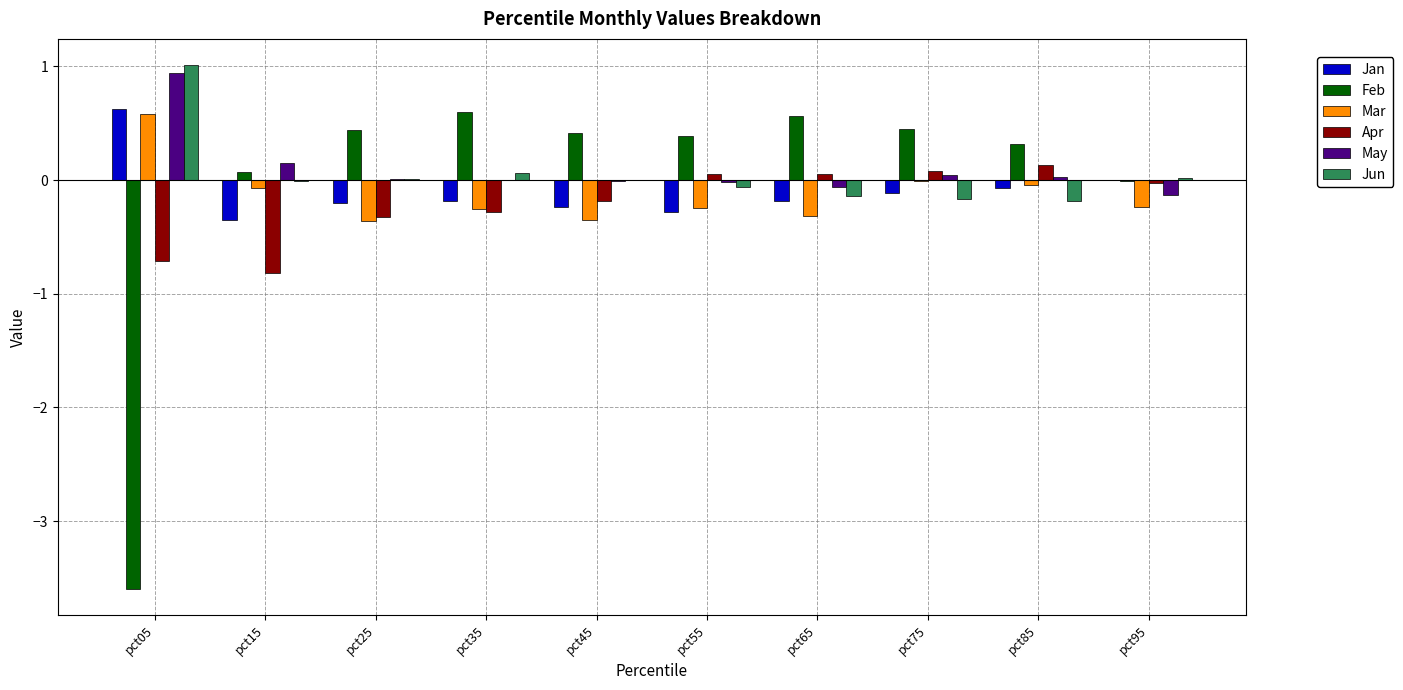

Are the bars horizontal?

No